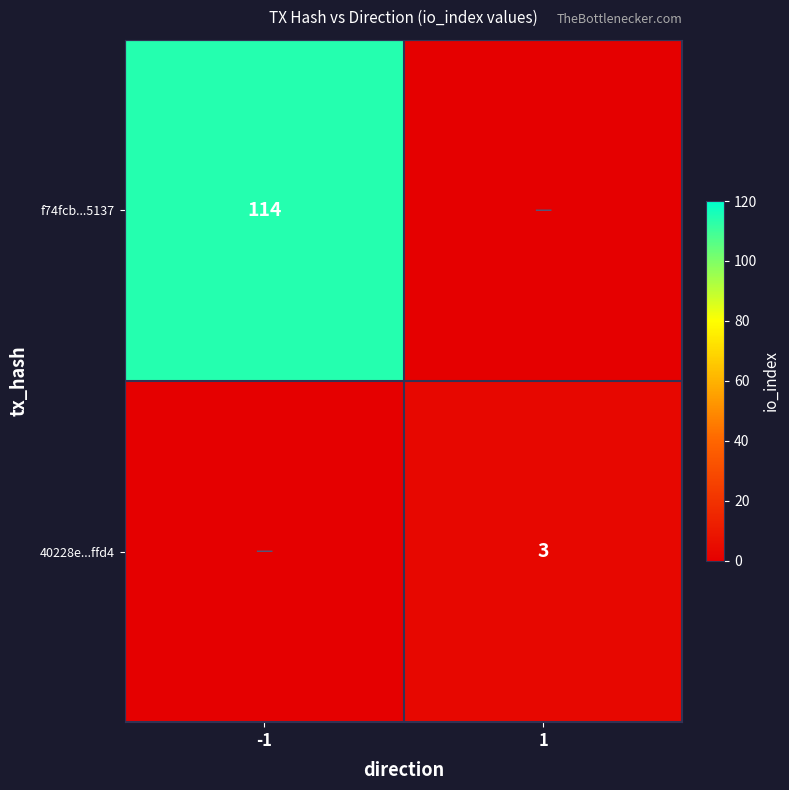

The value of f74fcb...5137 at -1 is 25. True or false?

False